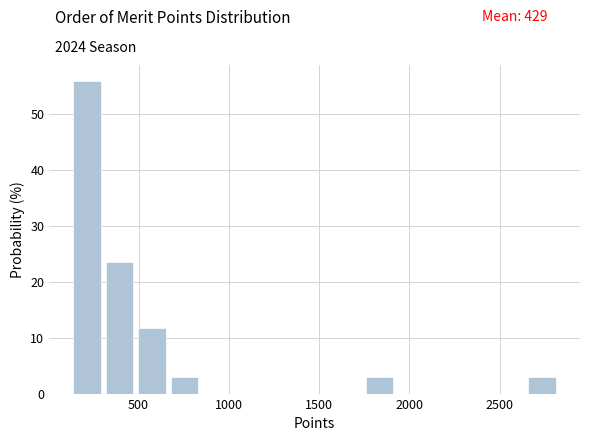

Read against the x-axis, roughly where is the centre of the tallest bar?

200